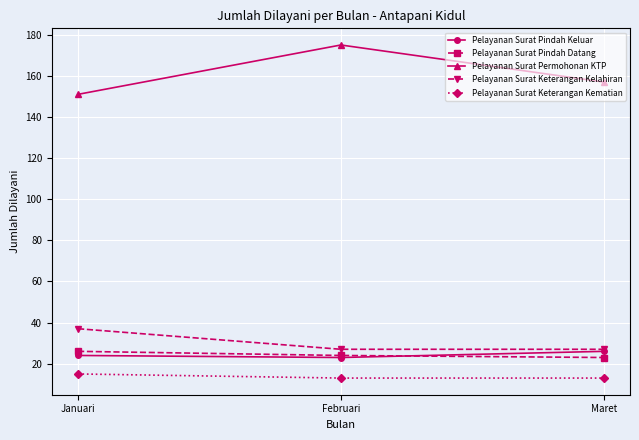

Count the number of data series in this chart.

5